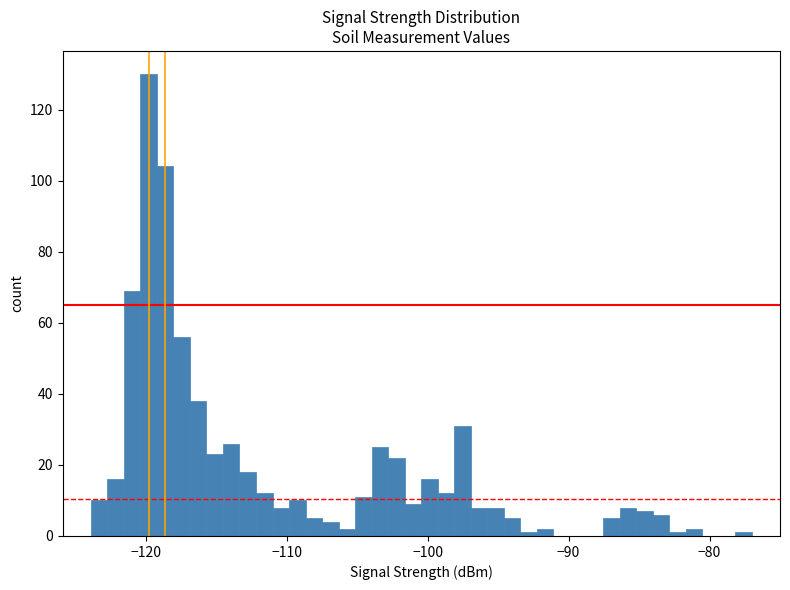

Around what value on the x-axis is the tallest bar? Give the approximate position of its centre, as read against the axis.

-120